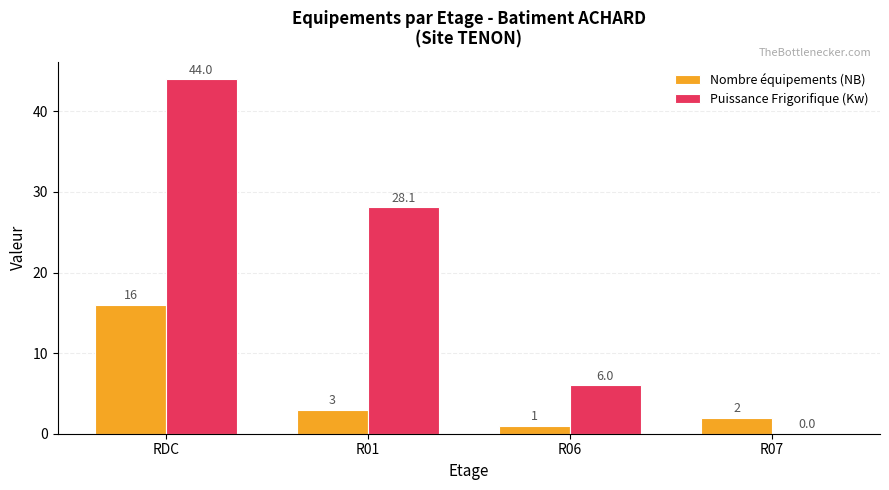

What is the sum of all Puissance Frigorifique (Kw) values?

78.1